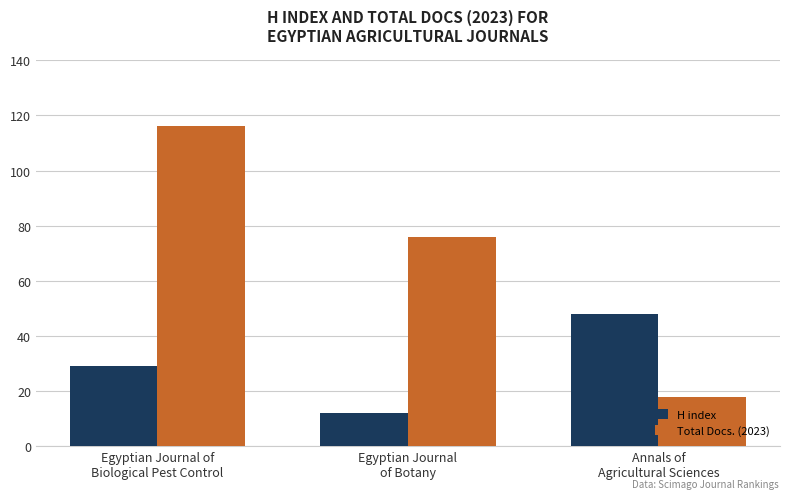

What is the label of the 2nd bar from the left?

Egyptian Journal
of Botany